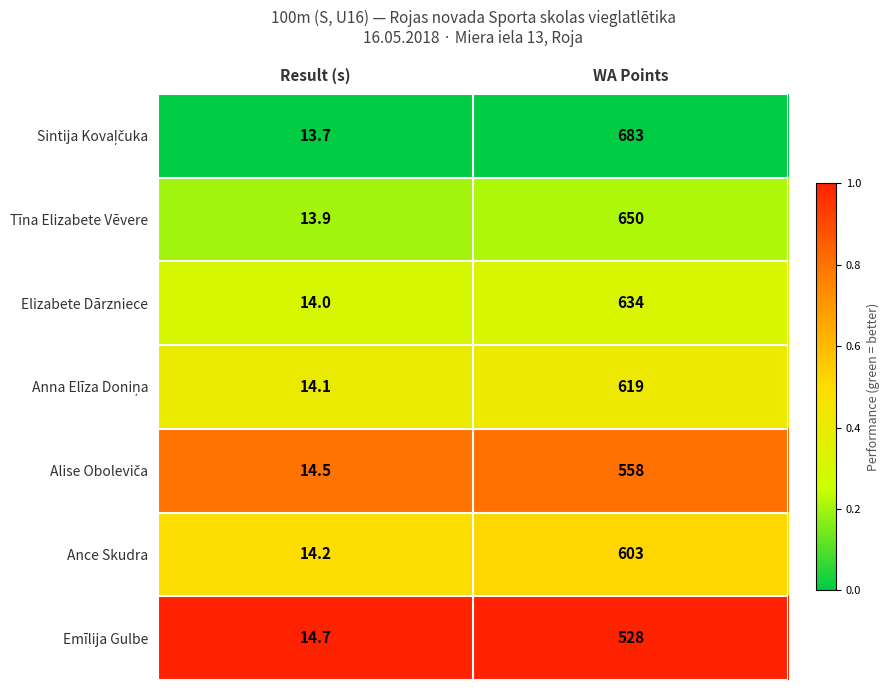

What is the total value across all series at WA Points?

4275.0